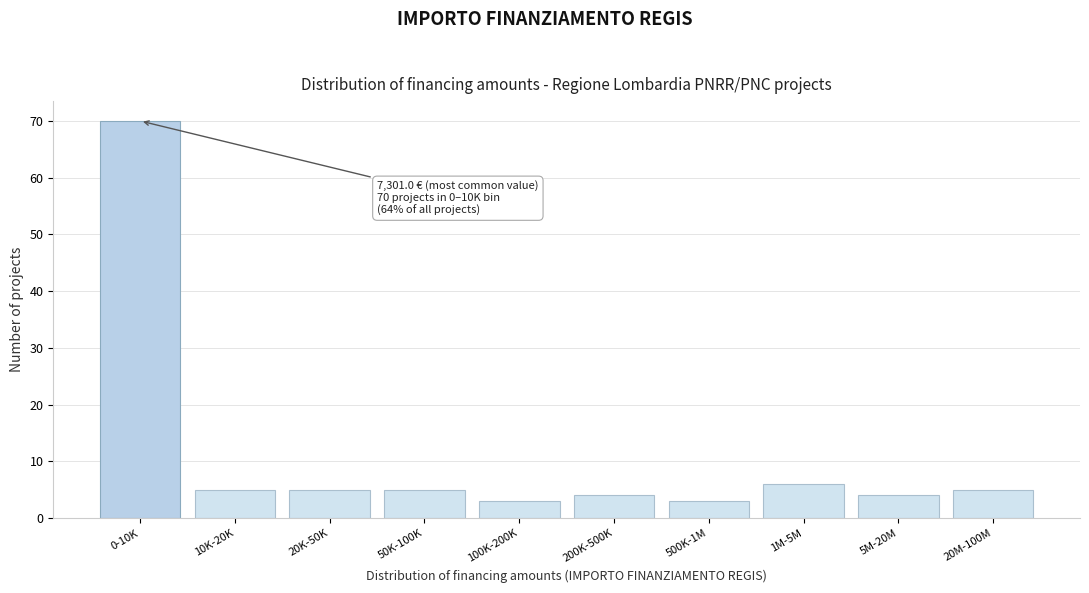

Reading left to right, extract all data points from this chart.

0-10K=70	10K-20K=5	20K-50K=5	50K-100K=5	100K-200K=3	200K-500K=4	500K-1M=3	1M-5M=6	5M-20M=4	20M-100M=5